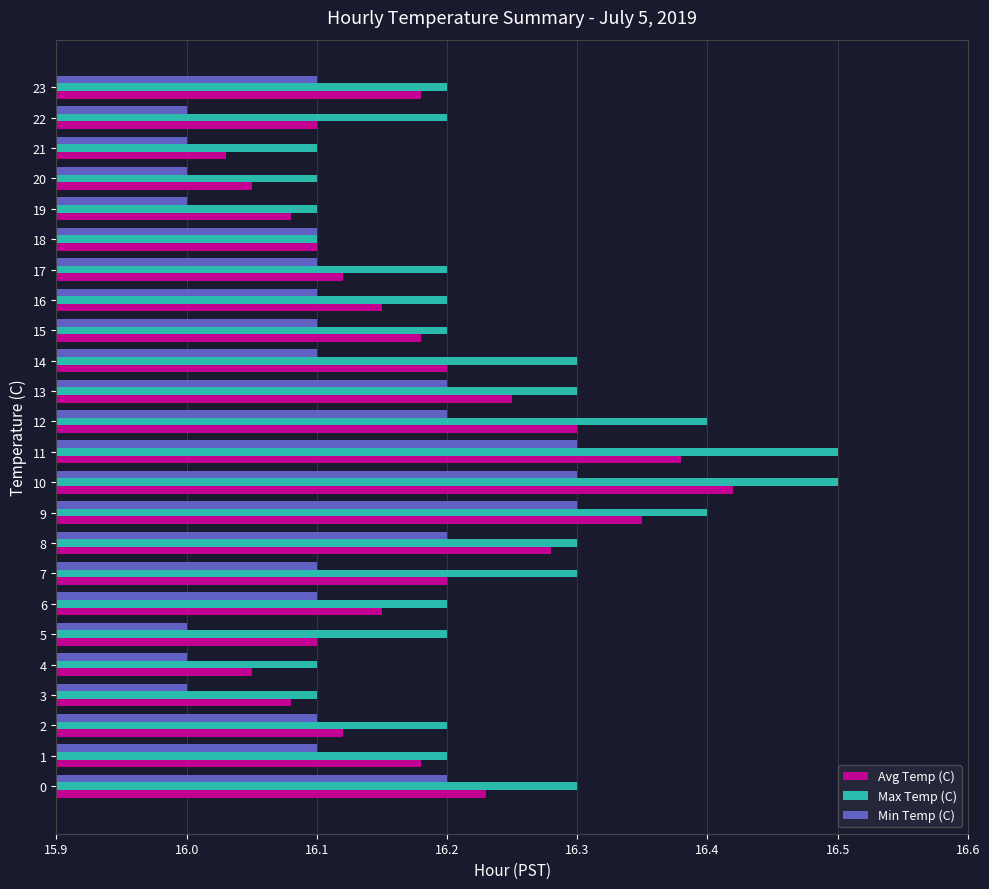

What are all the series names shown in the legend?

Avg Temp (C), Max Temp (C), Min Temp (C)